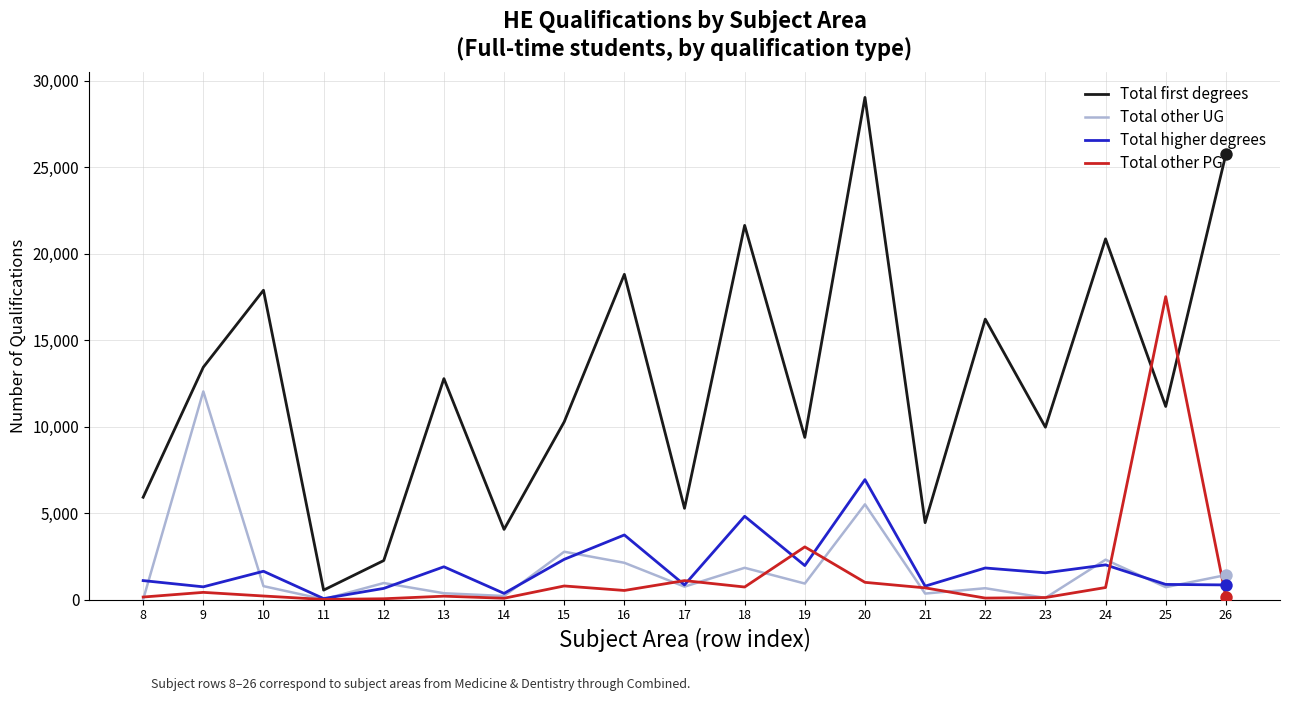

Is the value of Total first degrees at 8 greater than the value of Total other UG at 9?

No